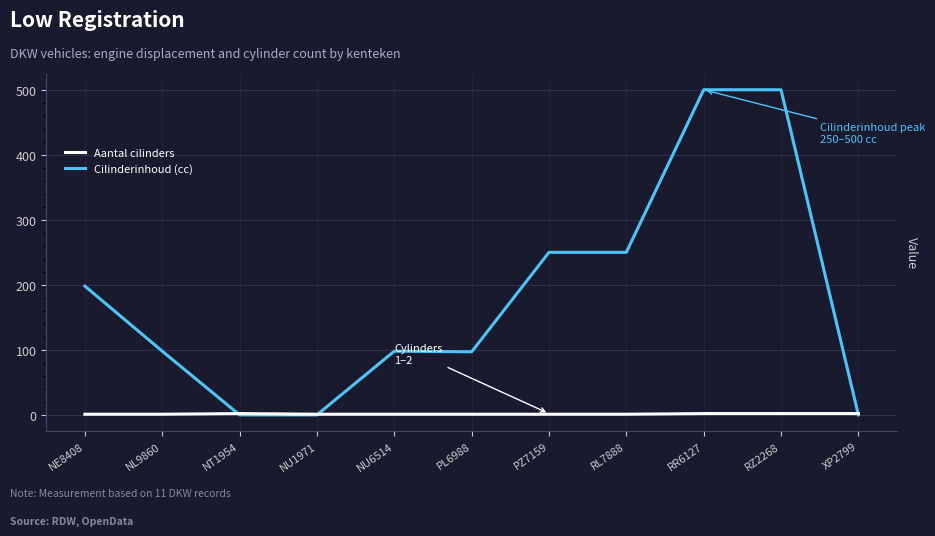

Which series changed the most between PZ7159 and RZ2268?

Cilinderinhoud (cc)